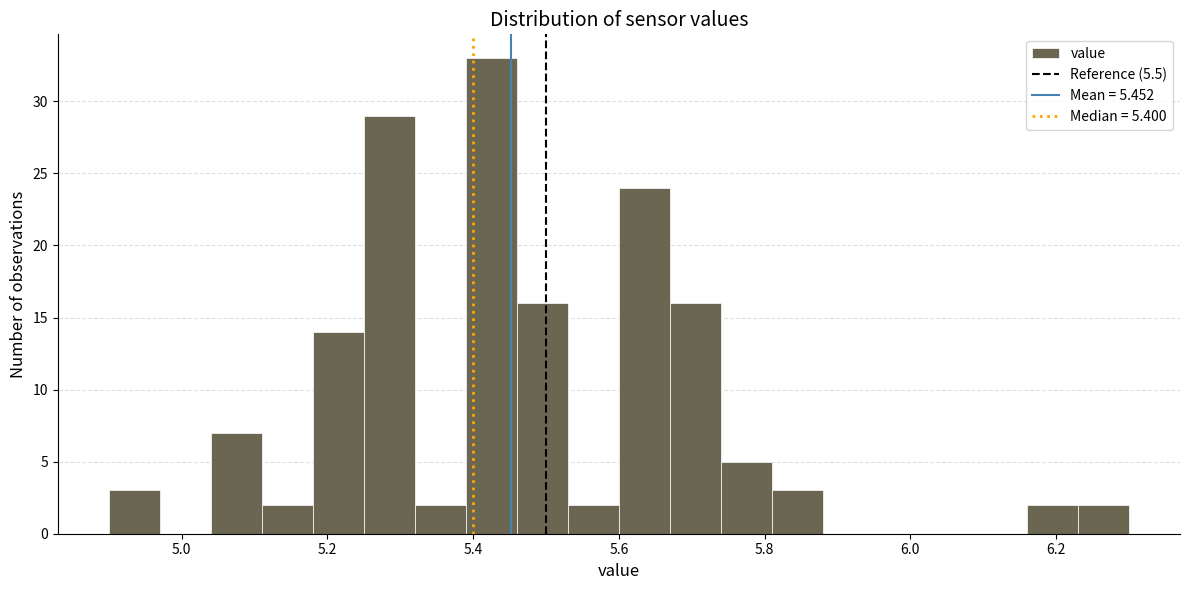

Around what value on the x-axis is the tallest bar? Give the approximate position of its centre, as read against the axis.

5.42